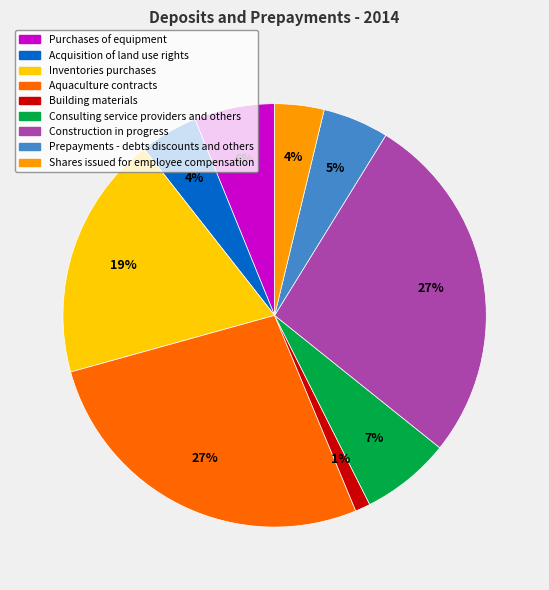

Do Aquaculture contracts and Building materials together represent more than half of the pie?

No